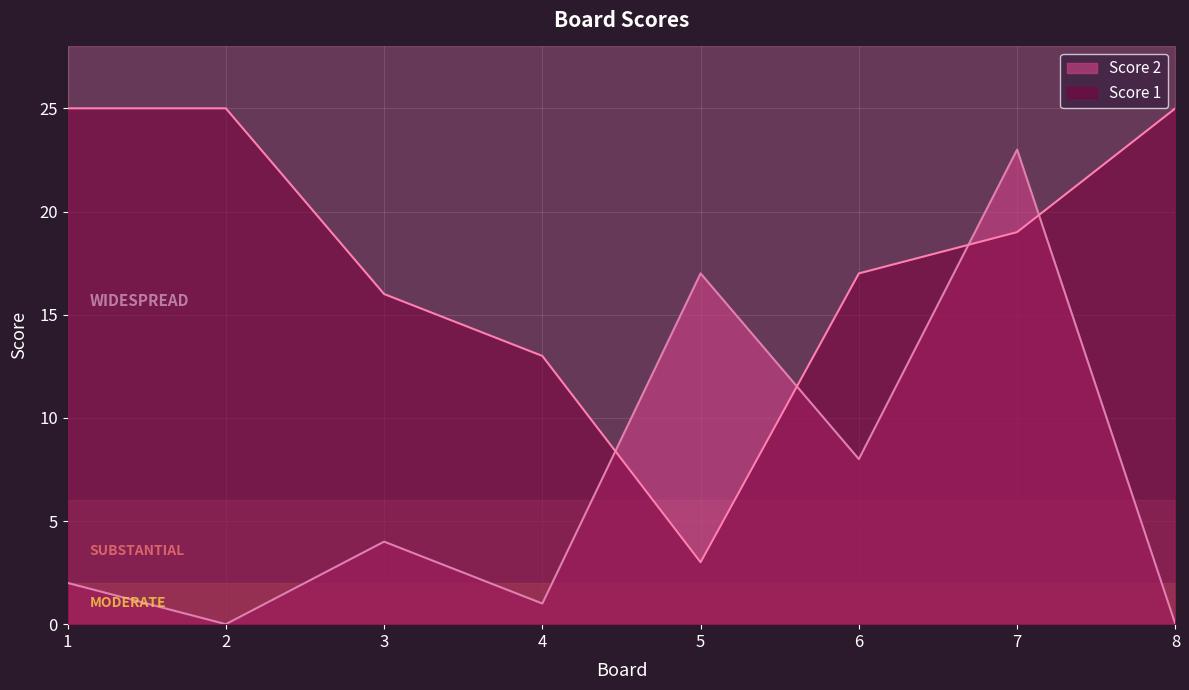

How many data points does each series have?

8